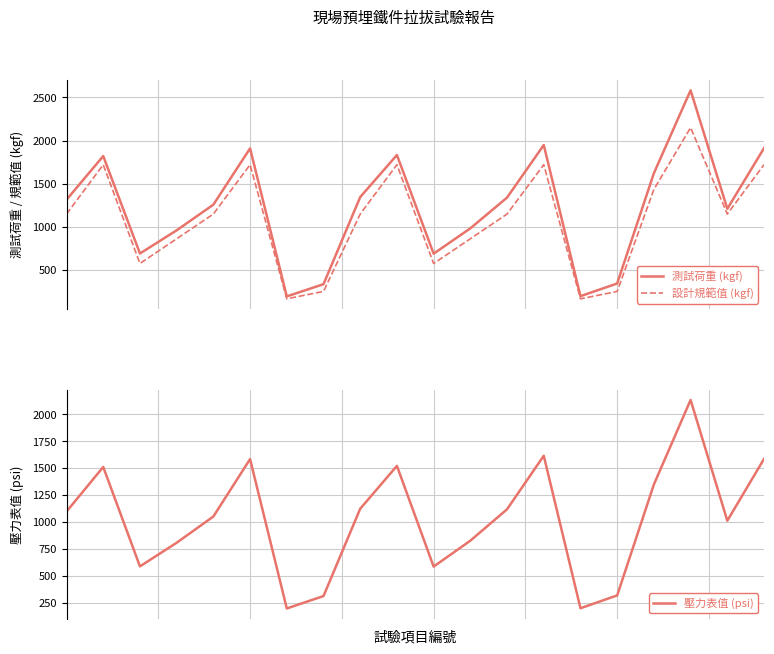

What is the average value of the 壓力表值 (psi) series?

1030